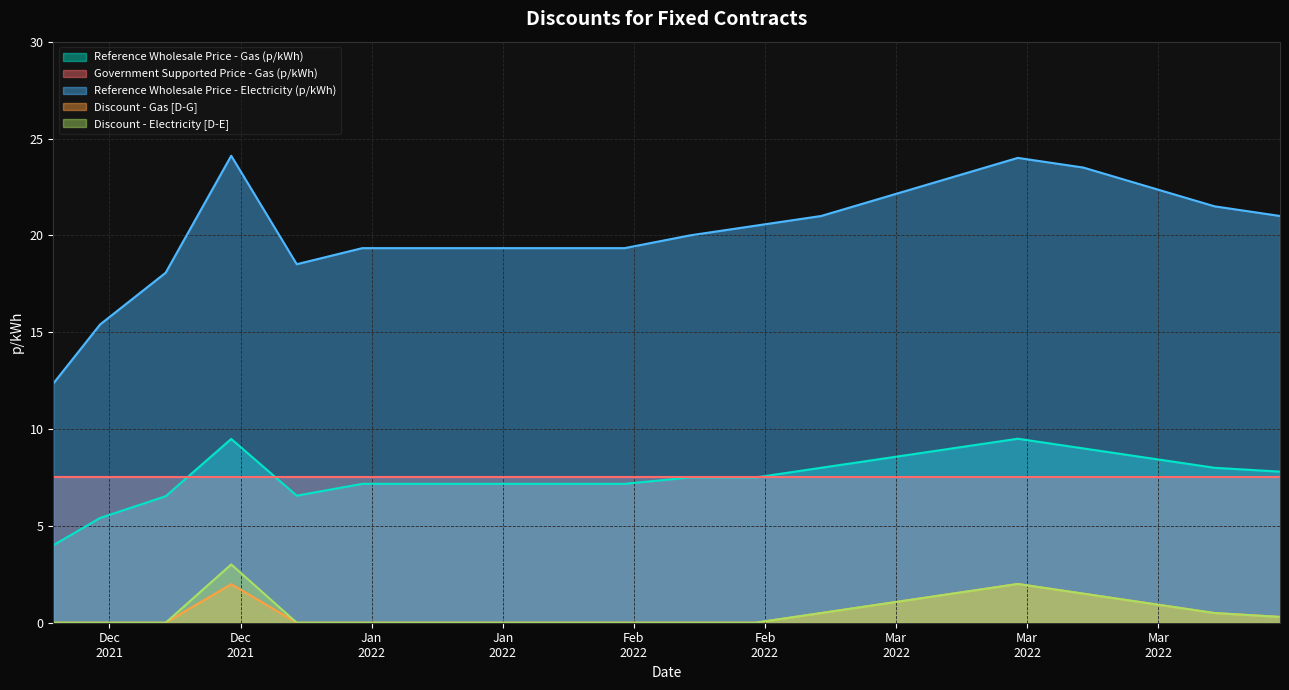

True or false: Reference Wholesale Price - Gas (p/kWh) and Discount - Electricity [D-E] cross at least once.

False